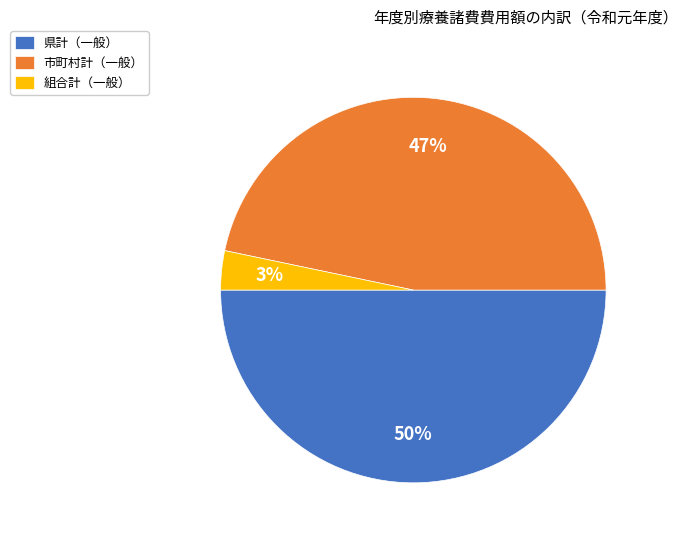

Is the sum of 県計（一般） and 組合計（一般） greater than half?

Yes